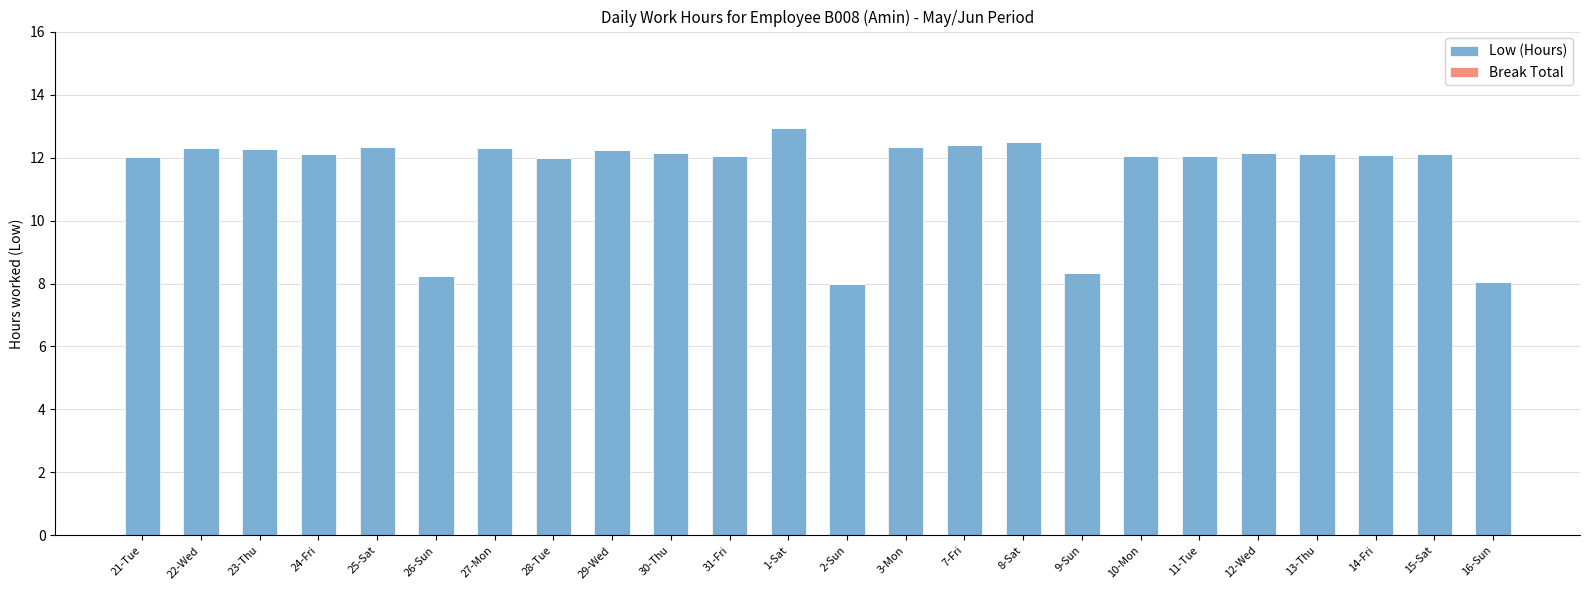

True or false: the data shows 12.3 at 22-Wed.

True